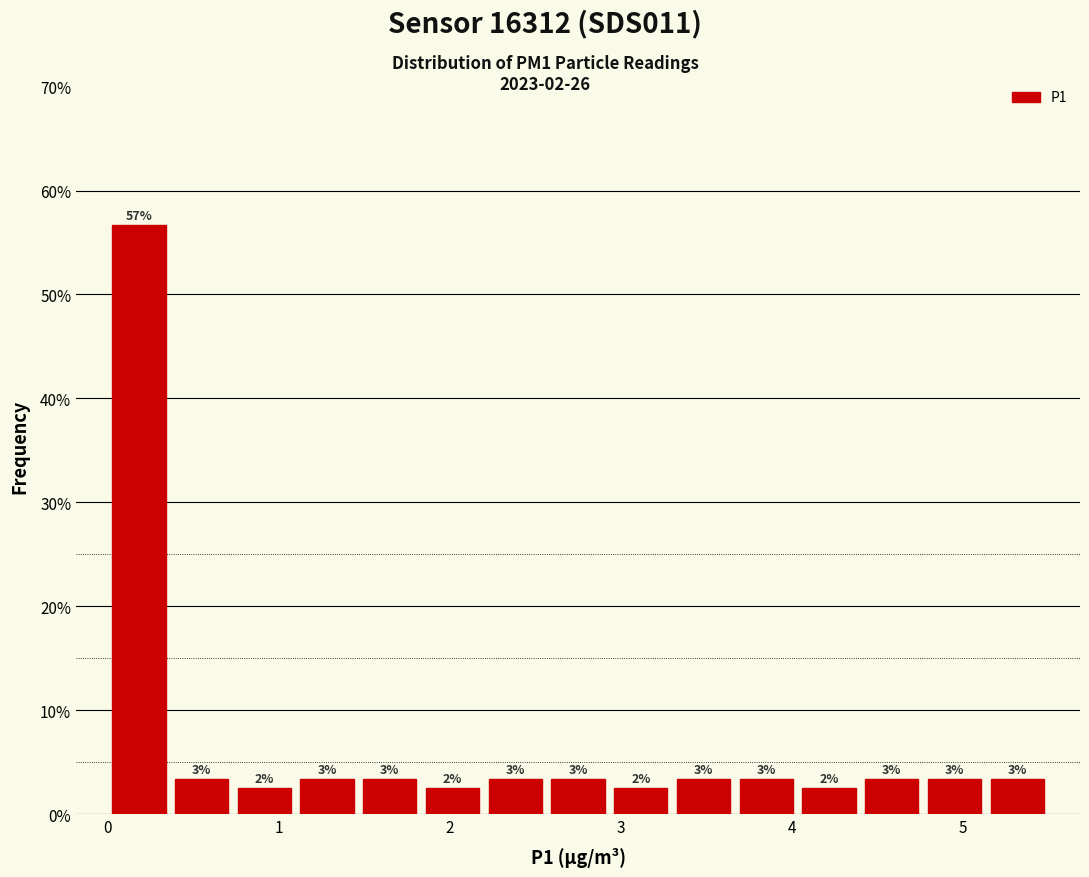

Read against the x-axis, roughly where is the centre of the tallest bar?

0.2